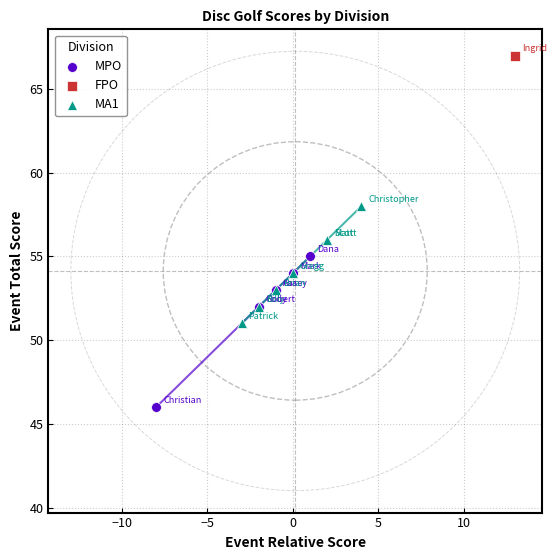

What are all the series names shown in the legend?

MPO, FPO, MA1